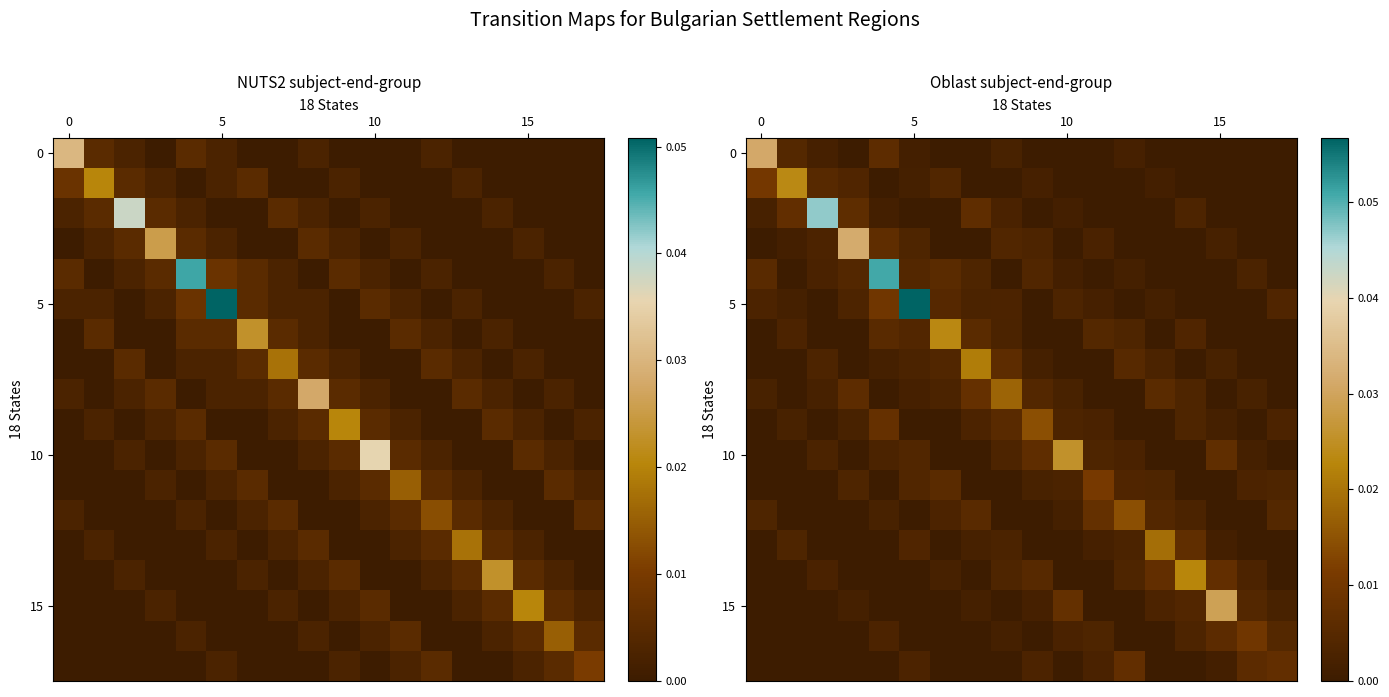

What is the greatest value displayed?

0.1